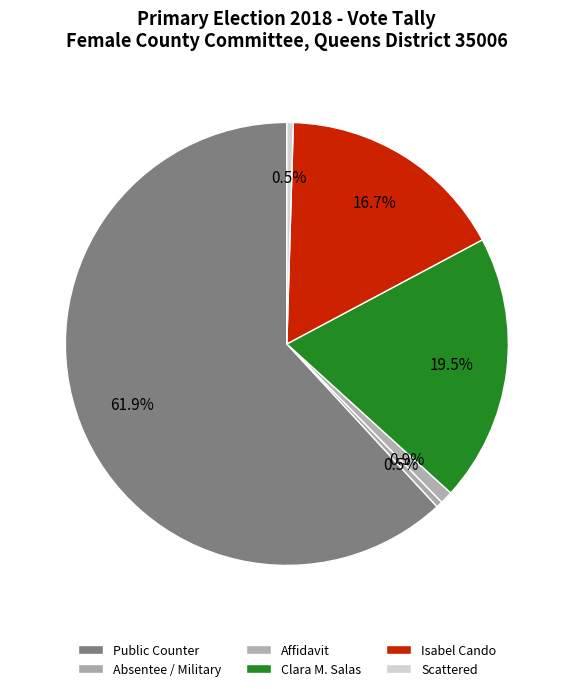

Count the number of slices in the pie.

6